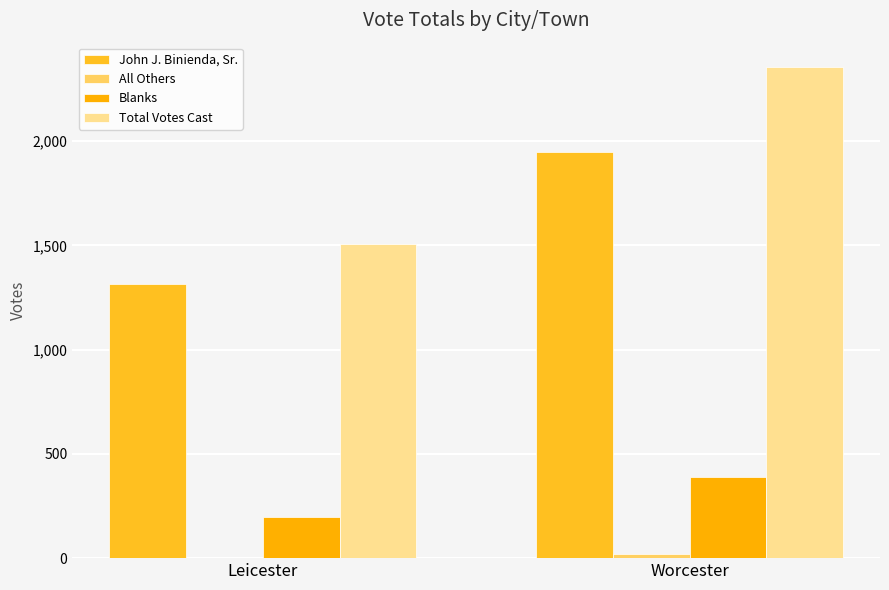

The All Others series shows 20 at Worcester. True or false?

True